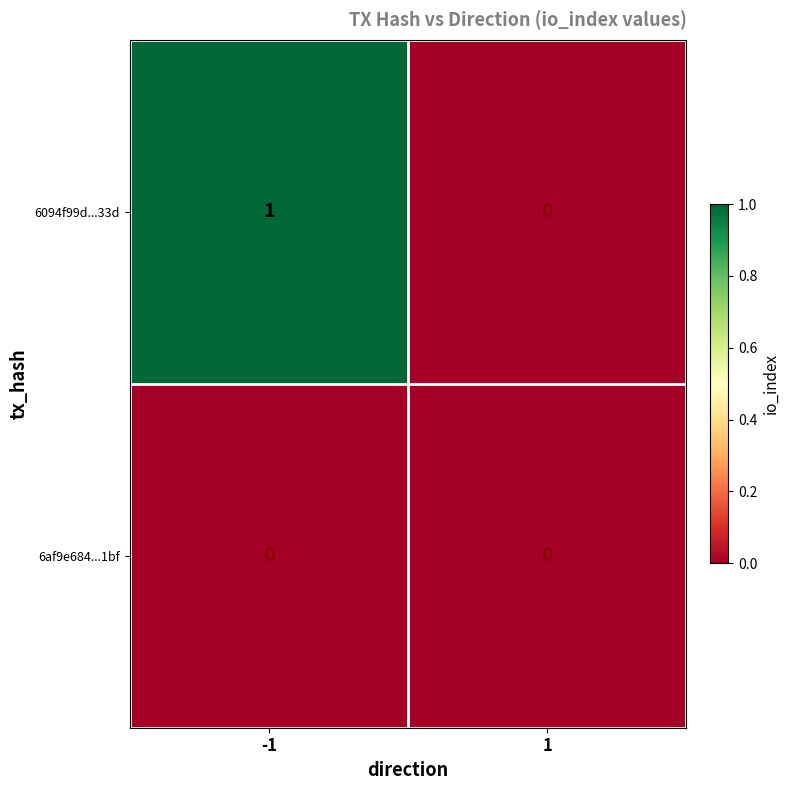

Rank the series by their maximum value, from highest to lowest.

6094f99d...33d, 6af9e684...1bf